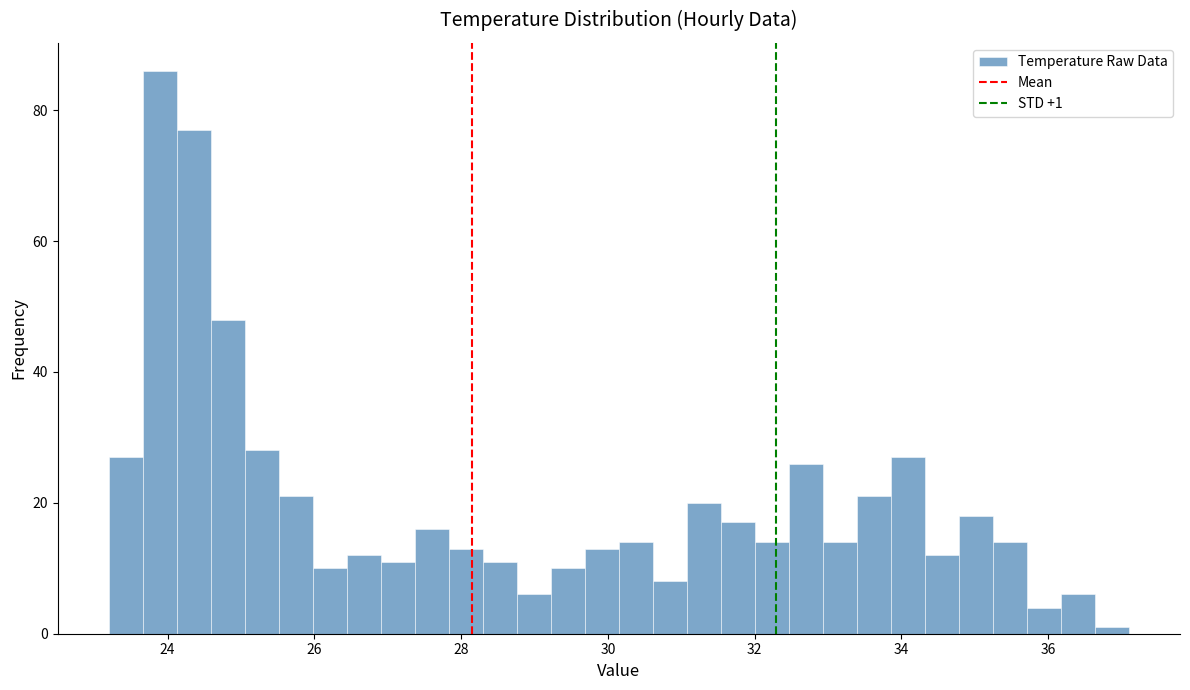

Around what value on the x-axis is the tallest bar? Give the approximate position of its centre, as read against the axis.

23.8